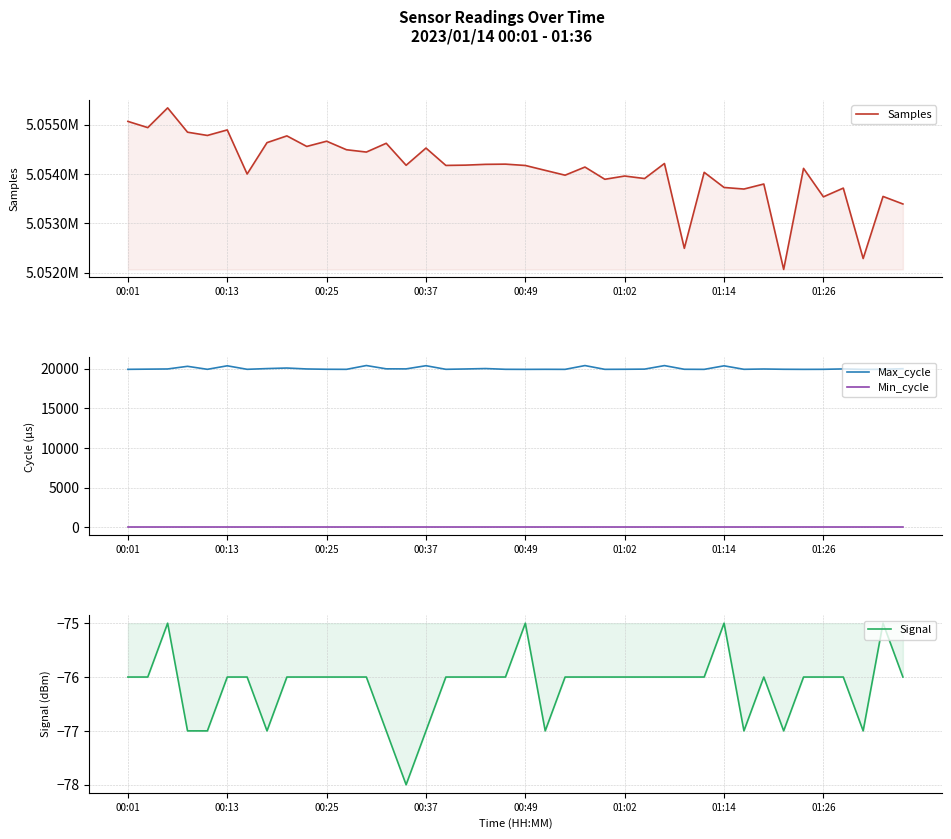

True or false: Signal has more than 0 points higher than both neighbors.

True